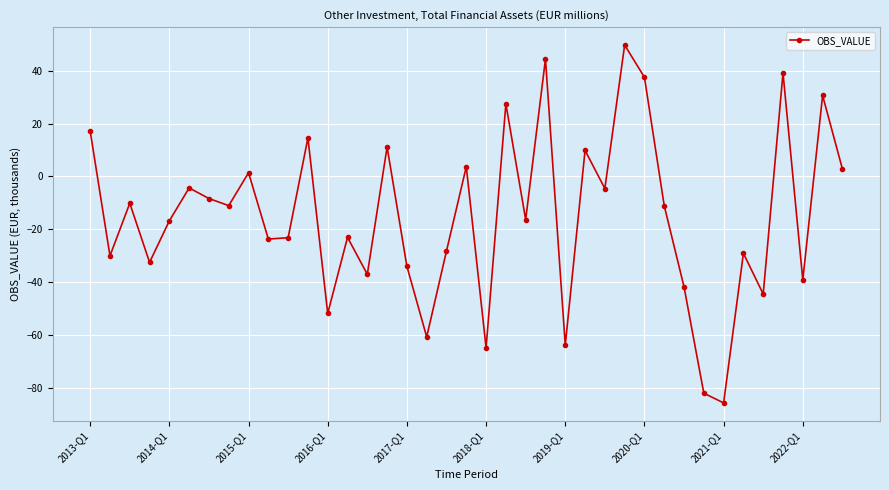

What is the value of the 38th point from the left?

30.7